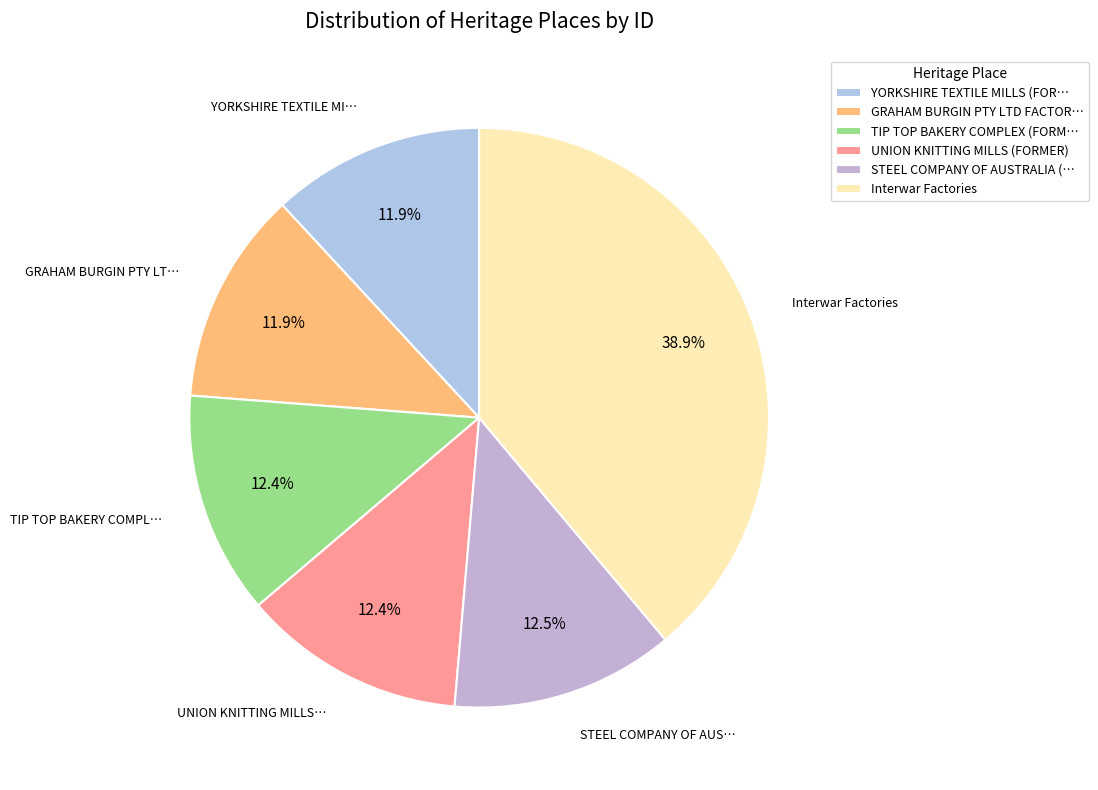

To the nearest percent, what is the average slice percentage?

17%